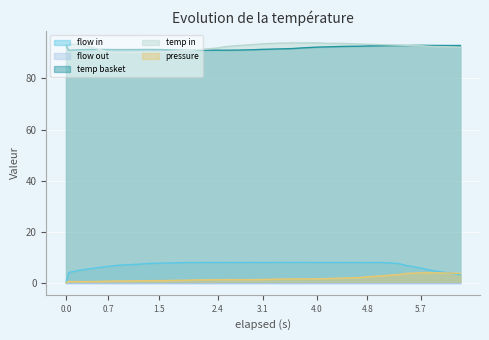

True or false: pressure and temp in cross at least once.

False